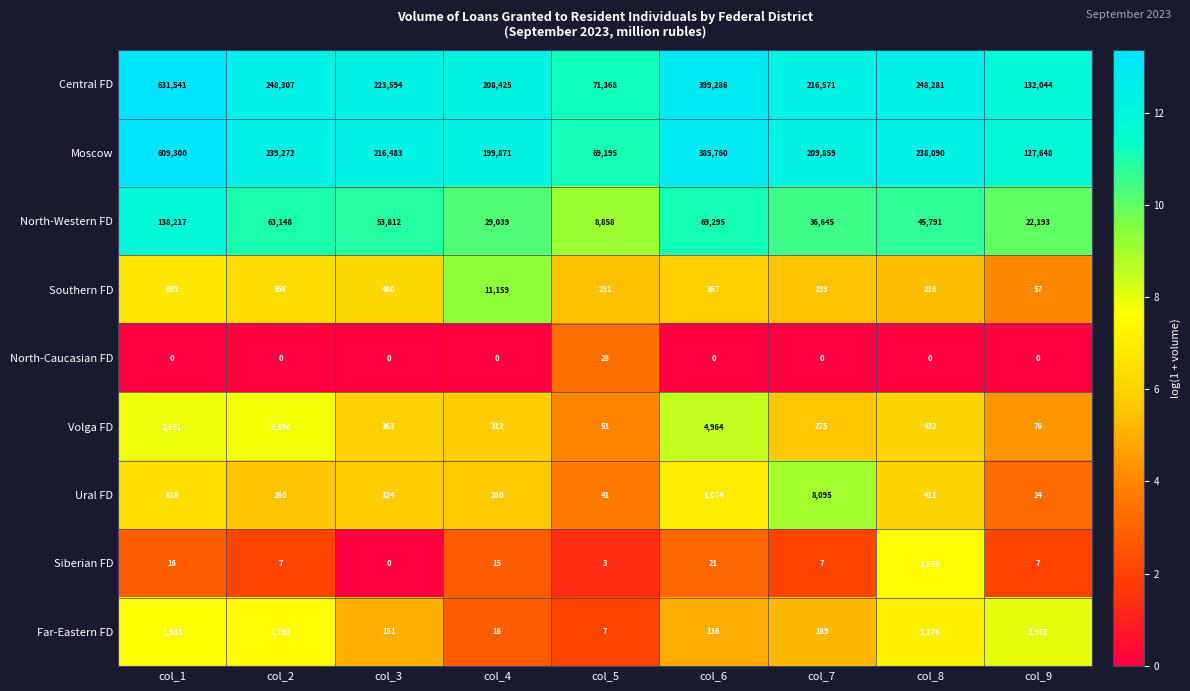

At col_4, list the series in order from smallest to largest.

North-Caucasian FD, Siberian FD, Far-Eastern FD, Ural FD, Volga FD, Southern FD, North-Western FD, Moscow, Central FD